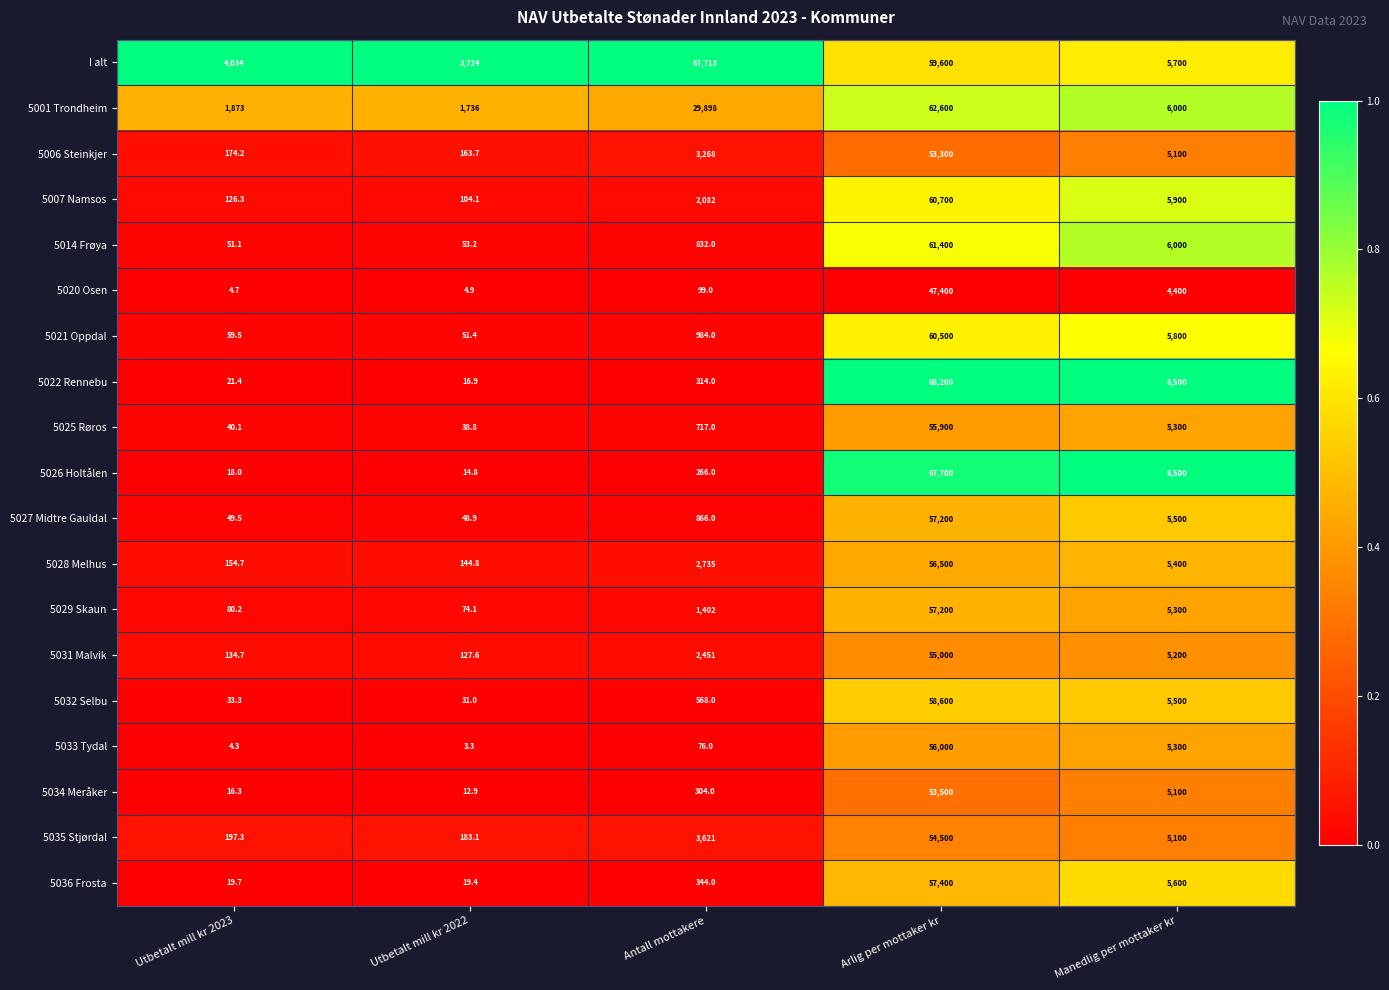

What is the approximate value of 5026 Holtålen at Utbetalt mill kr 2023?

18.0